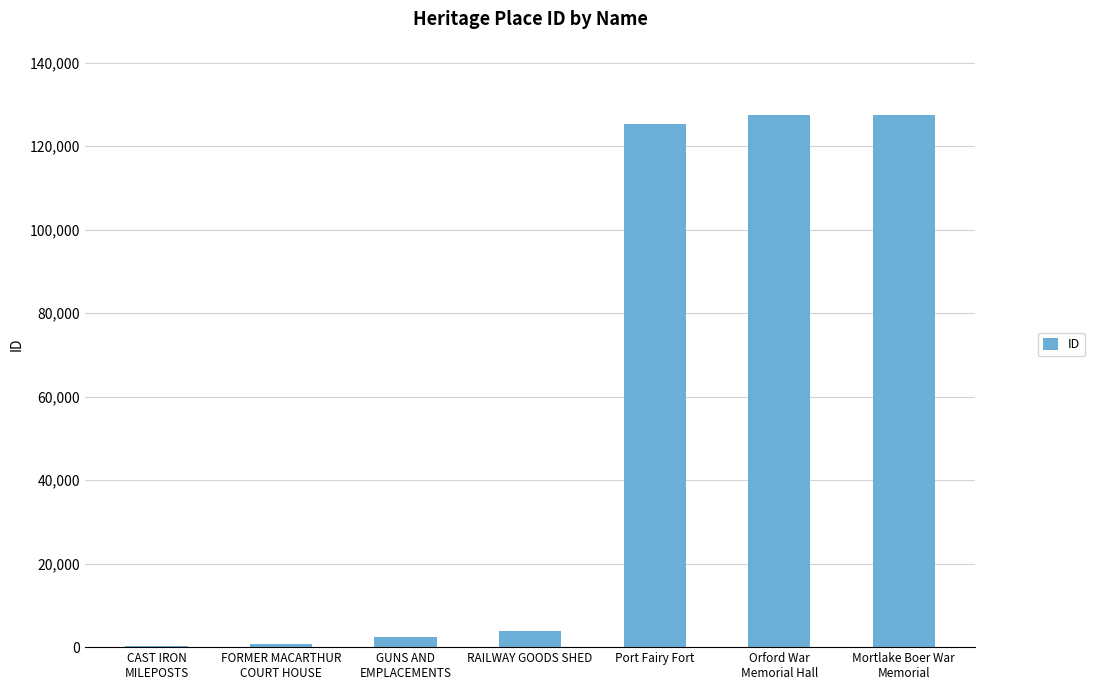

Approximately how many times larger is the value at Orford War
Memorial Hall compared to FORMER MACARTHUR
COURT HOUSE?

191.7